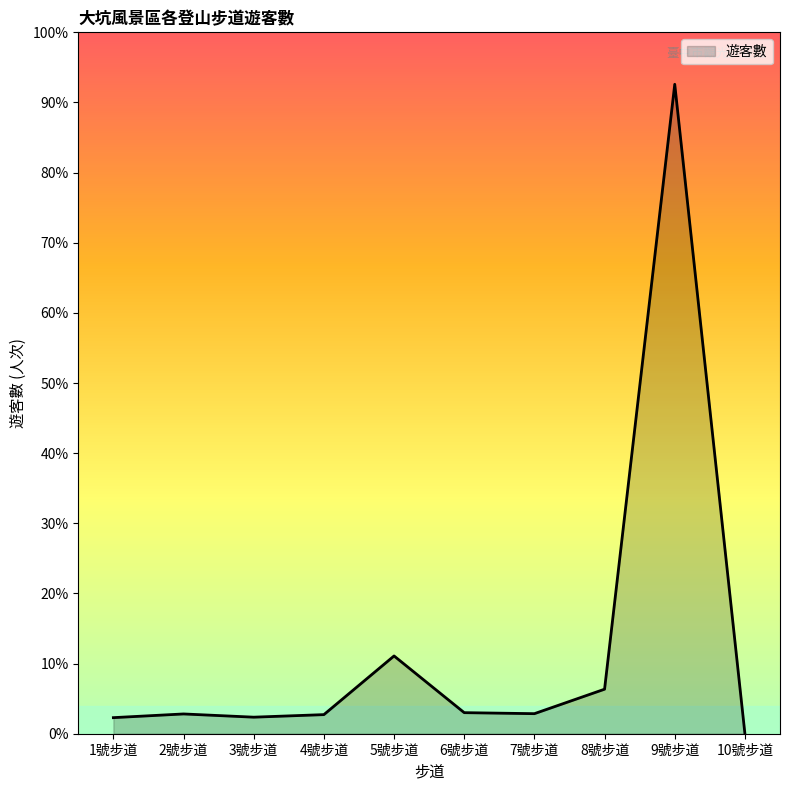

What is the difference between the maximum and minimum values?

121995